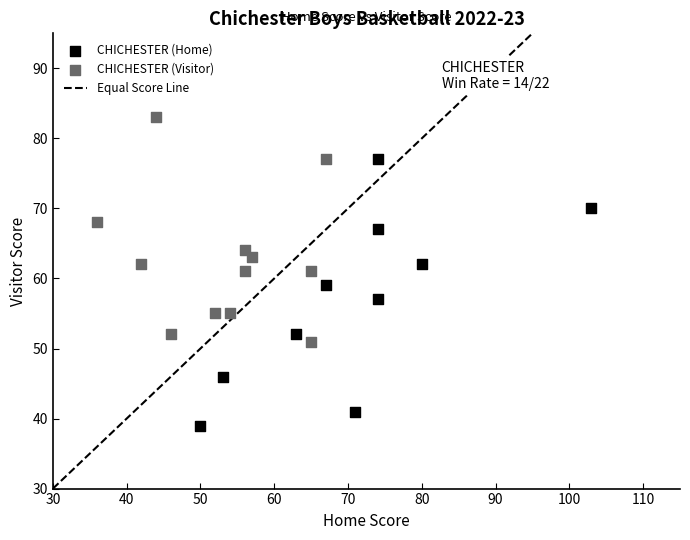

Which series has the largest Y range (max minus min)?

CHICHESTER (Home)